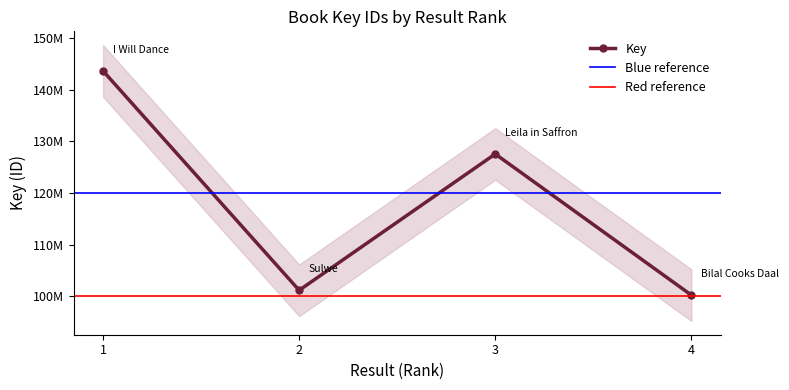

List the labels in order of value, smallest first.

4, 2, 3, 1